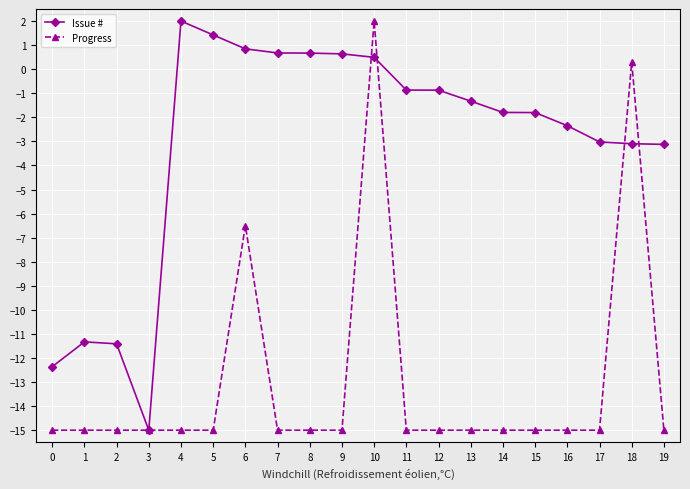

Does the chart have visible grid lines?

Yes